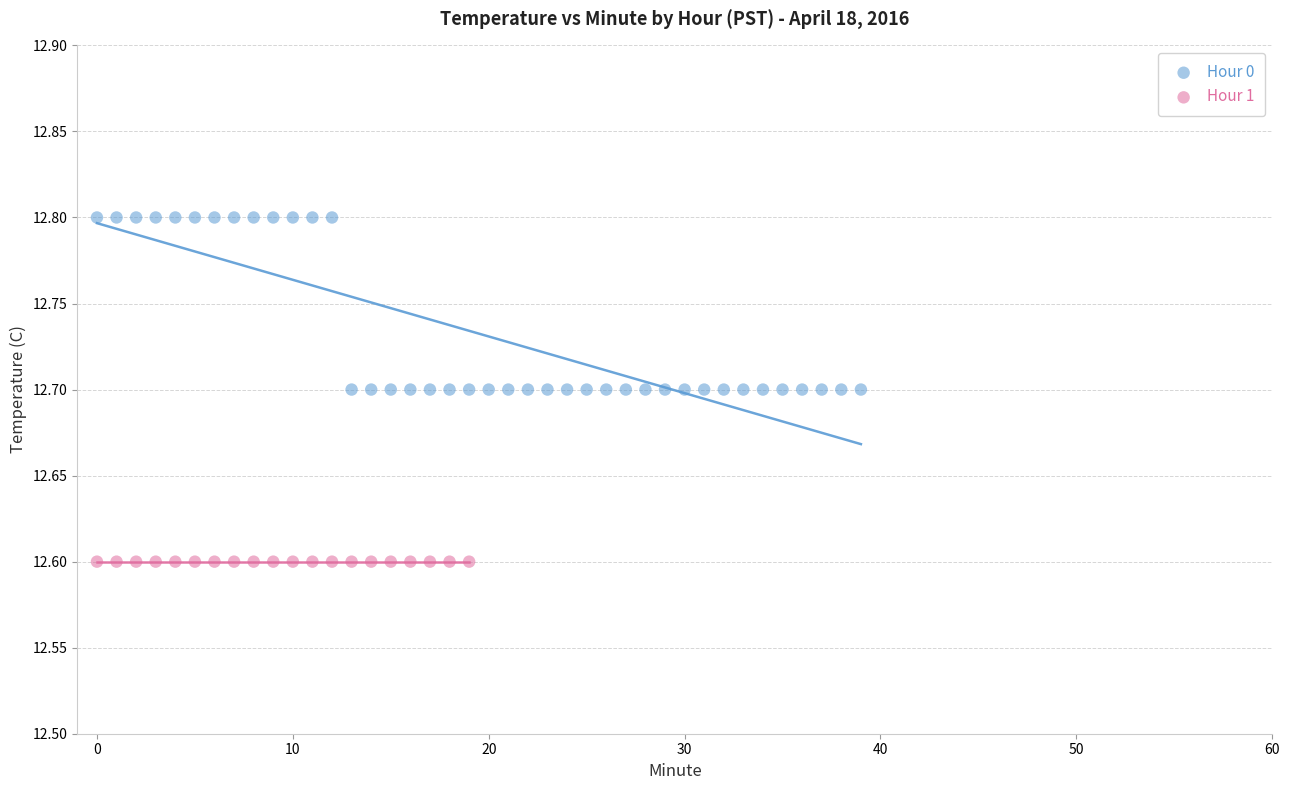

Which series reaches the maximum Y coordinate?

Hour 0